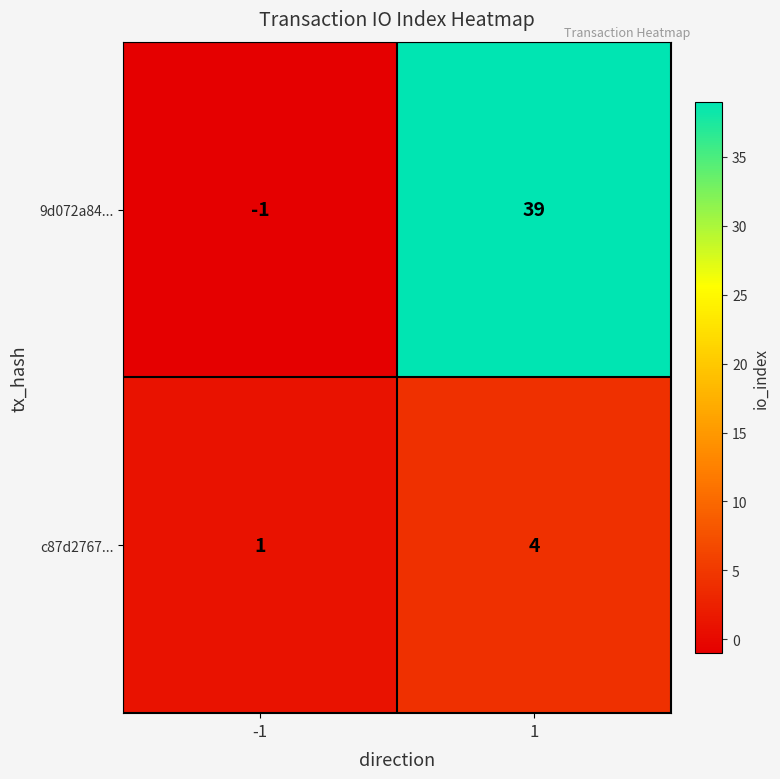

Which series has the largest total across all categories?

9d072a84...